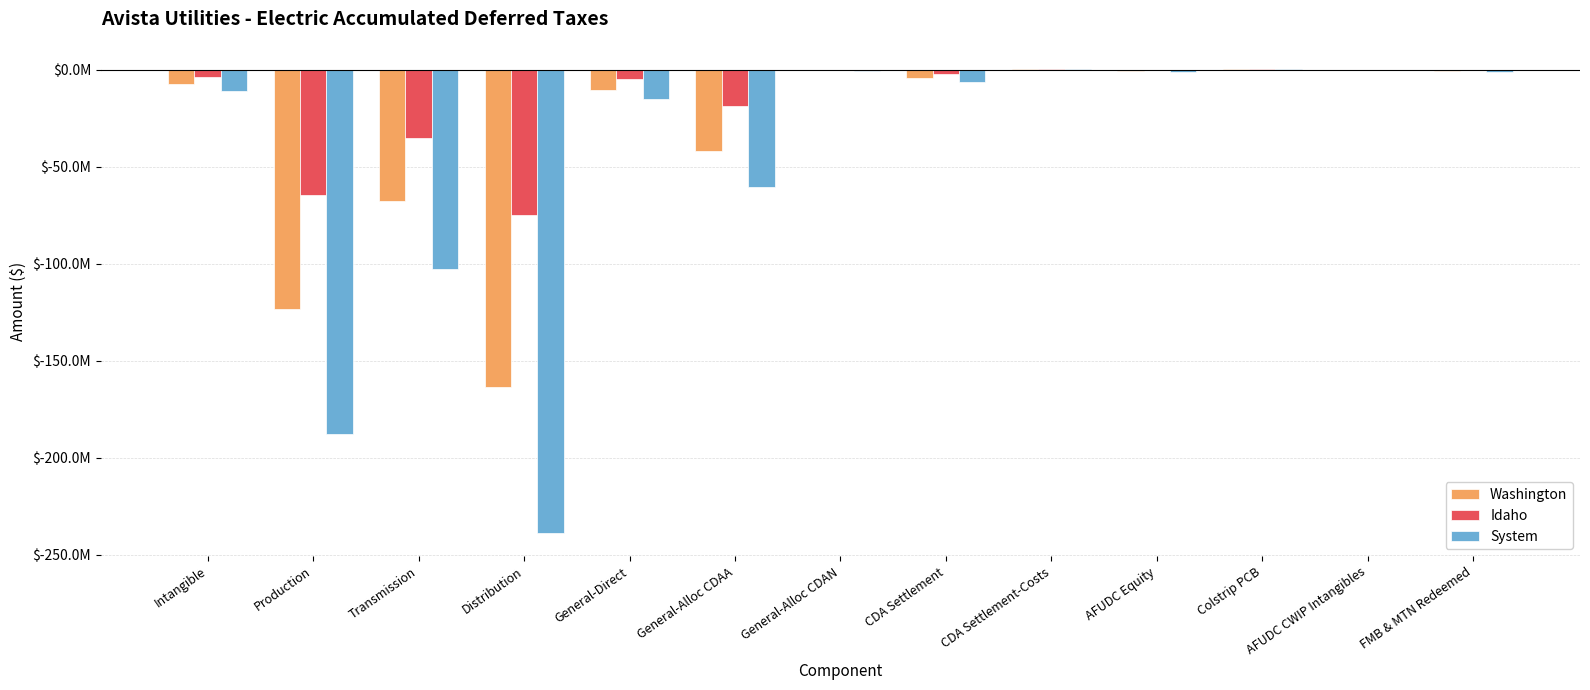

What is the value of the System bar at the 12th from the left?

-6595.3